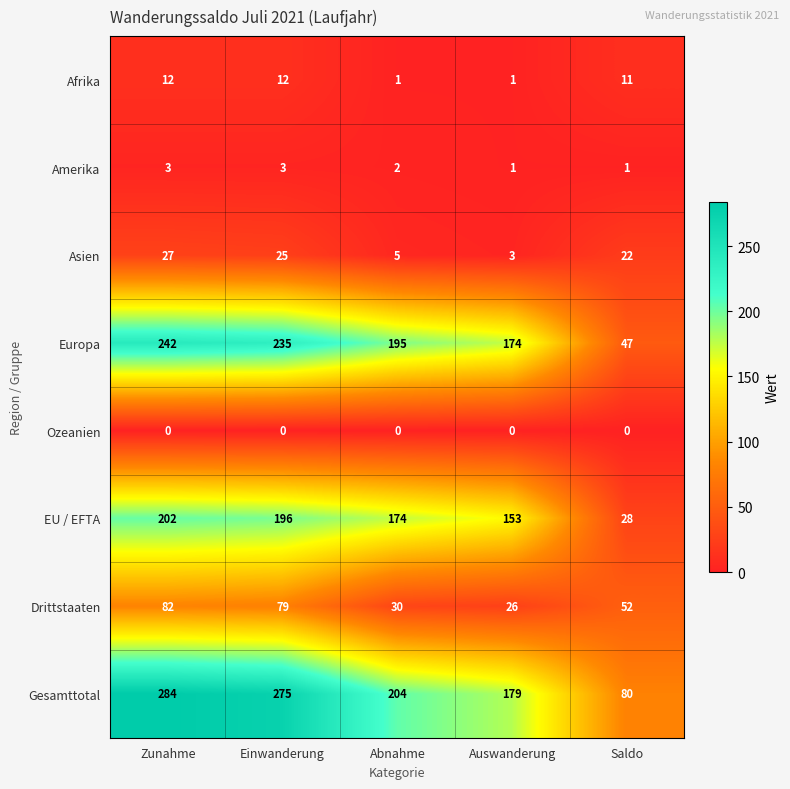

The Asien series shows 22 at Saldo. True or false?

True